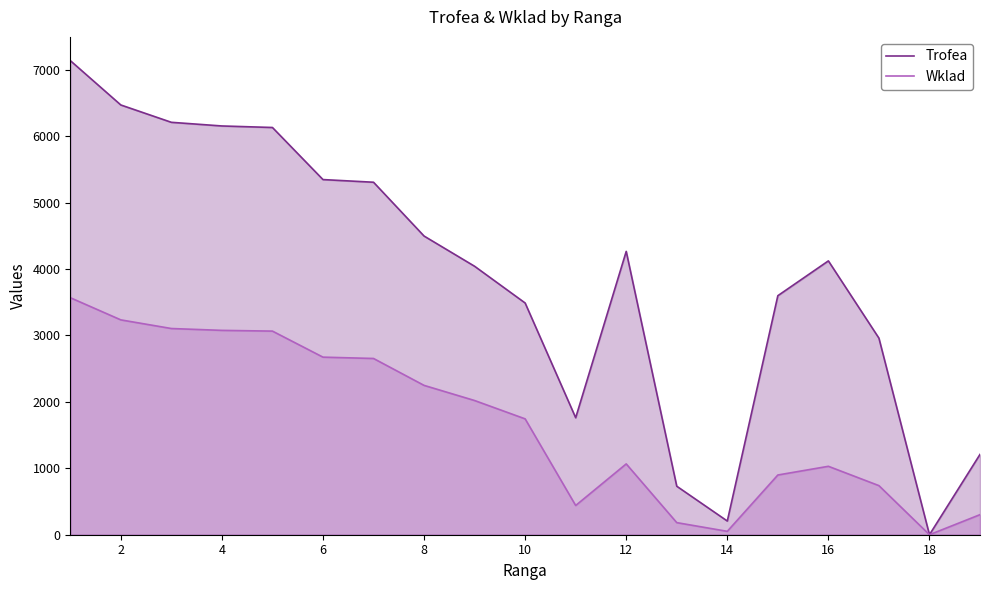

List the series in order of their overall mean, lowest first.

Wklad, Trofea